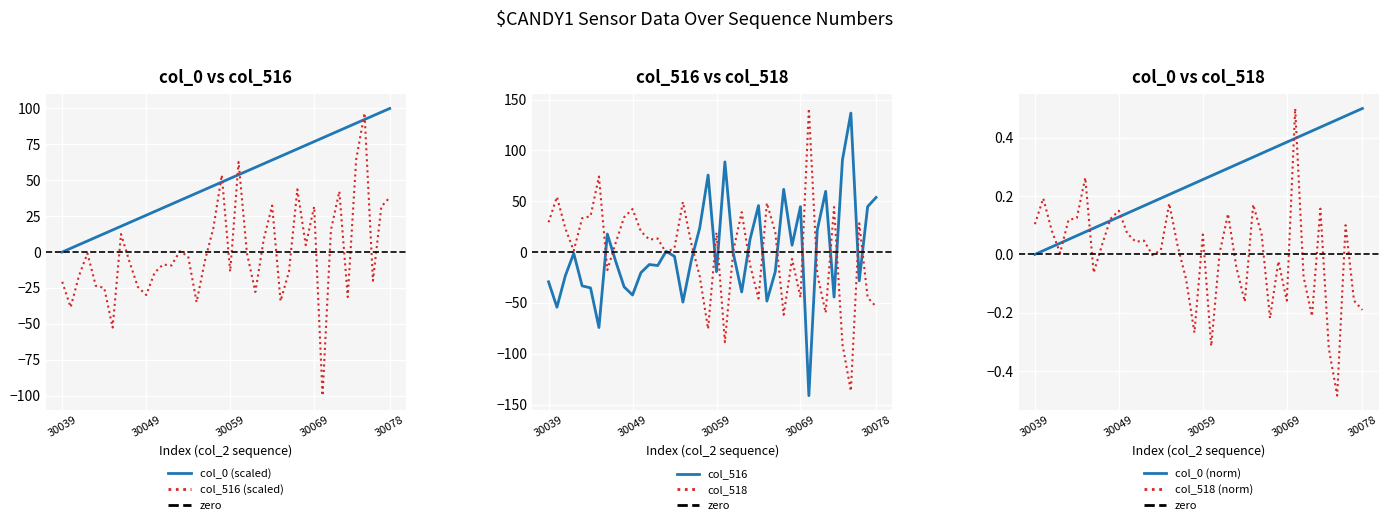

How many distinct data groups are displayed?

3